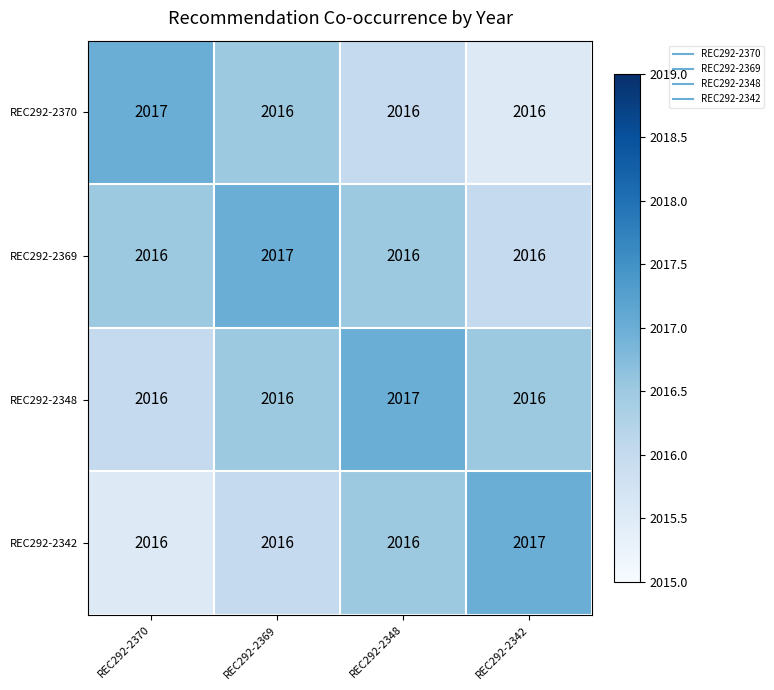

What is the lowest value of the REC292-2370 series?

2016